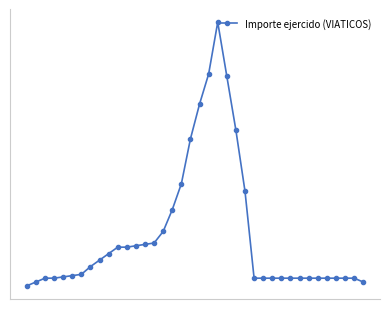

List the labels in order of value, smallest first.

0, 1, 37, 2, 3, 25, 26, 27, 28, 29, 30, 31, 32, 33, 34, 35, 36, 4, 5, 6, 7, 8, 9, 10, 11, 12, 13, 14, 15, 16, 24, 17, 18, 23, 19, 22, 20, 21